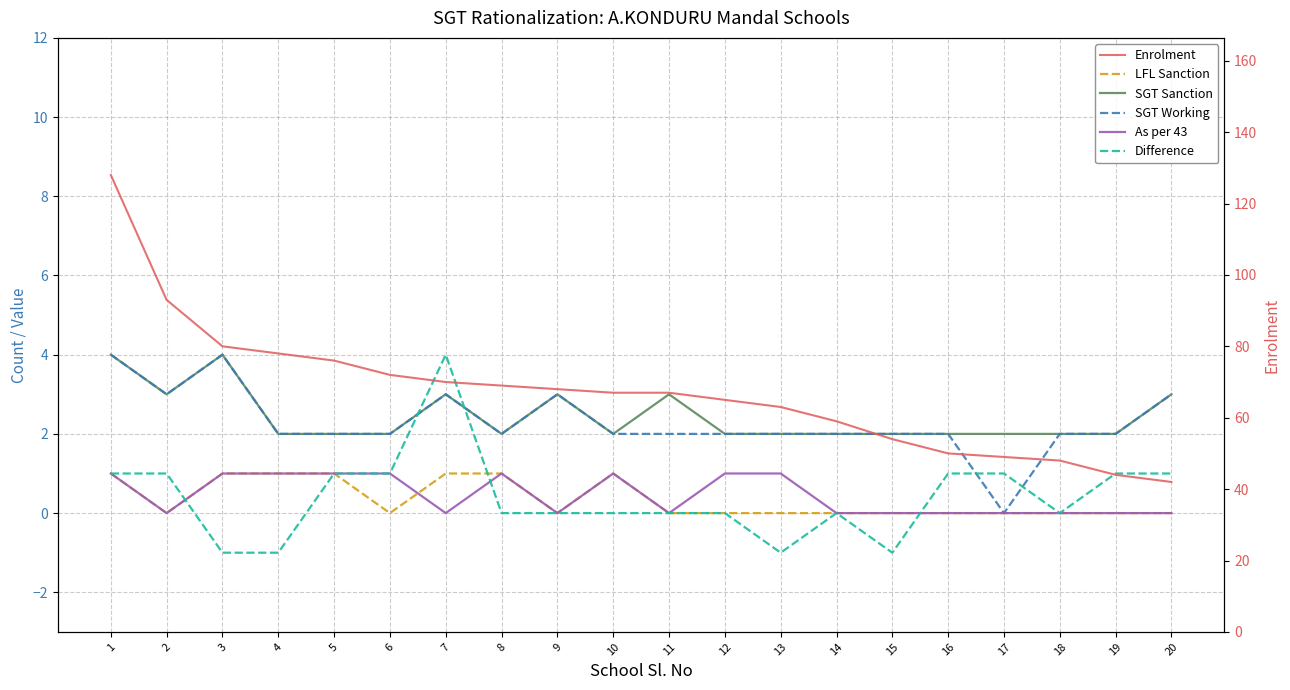

How many data points in As per 43 are above 0?

9